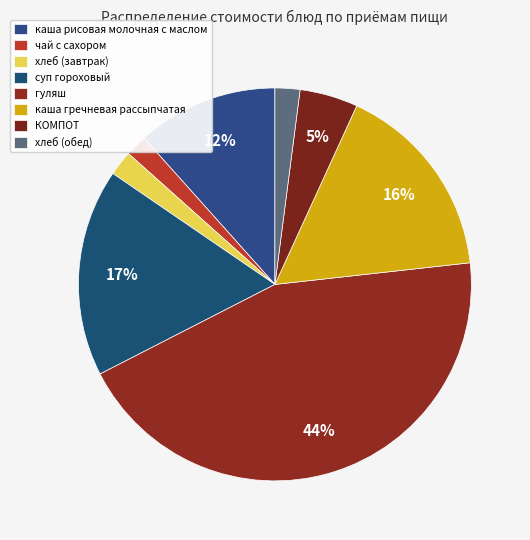

How many segments does this pie chart have?

8